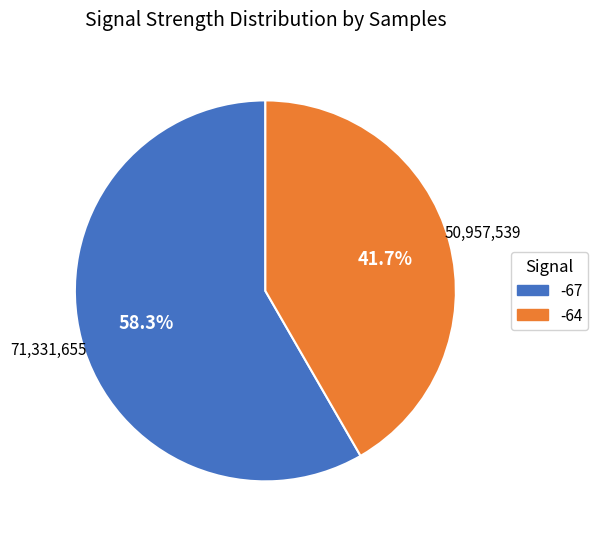

Which category has the smallest portion of the pie?

-64